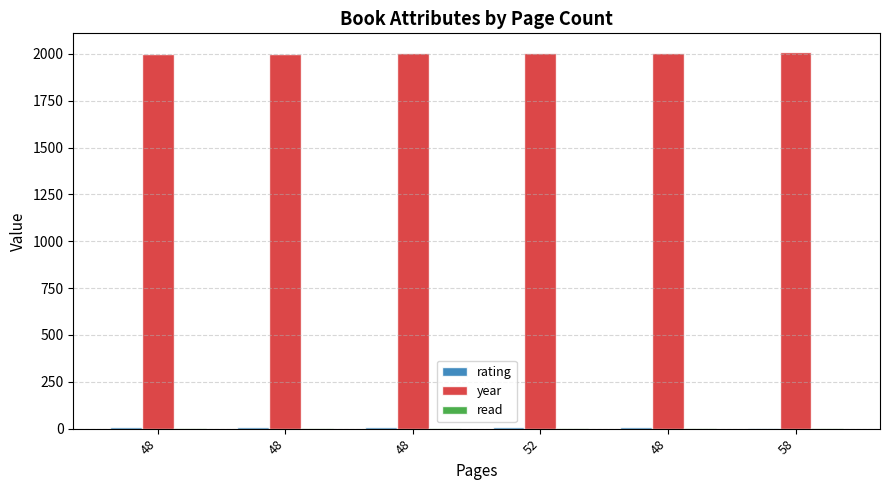

Are the bars grouped side by side (vs. stacked)?

Yes